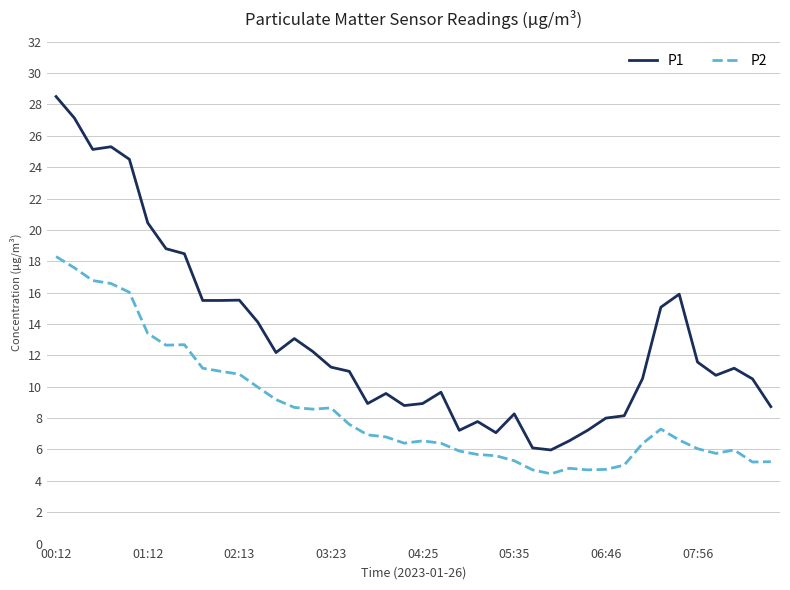

What are all the series names shown in the legend?

P1, P2